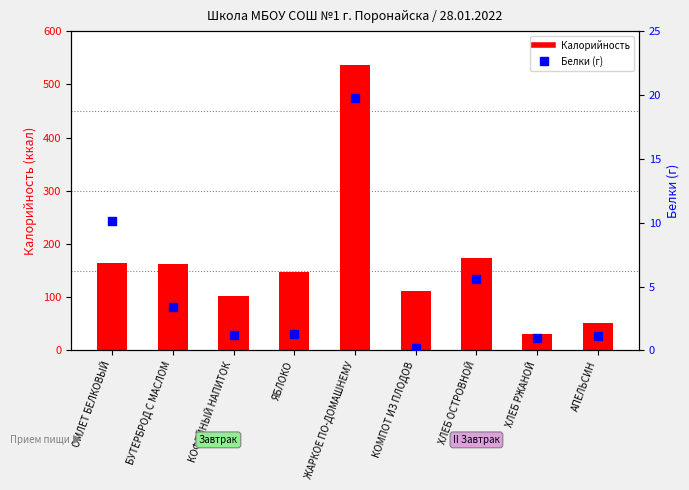

What is the total value across all series at КОМПОТ ИЗ ПЛОДОВ?

111.2